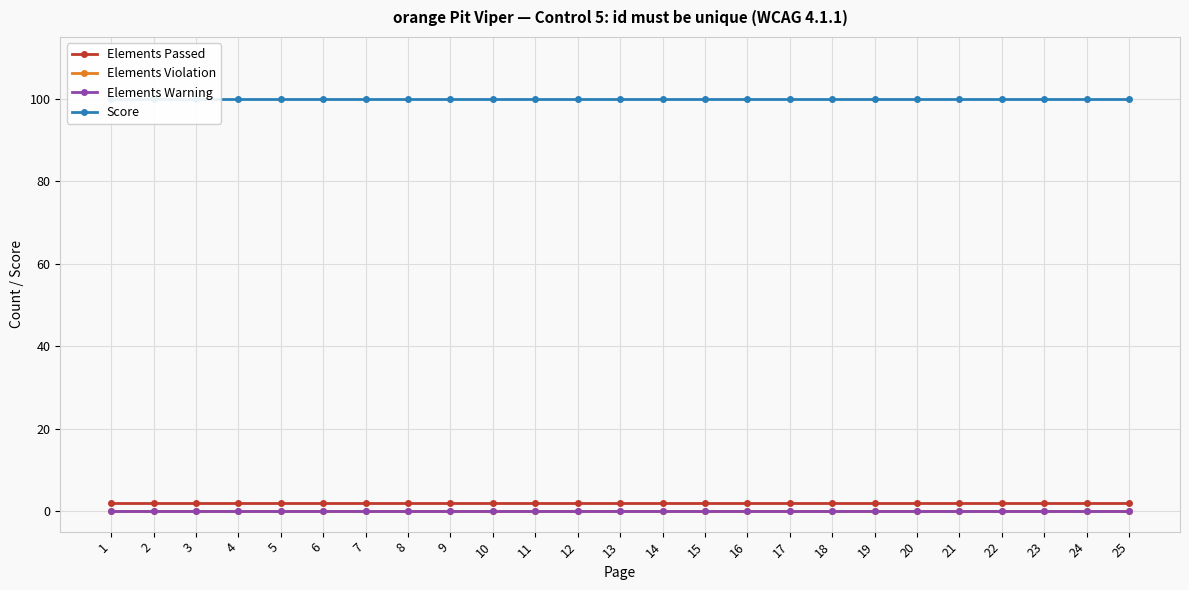

Reading right to left, transcribe all the data shown in this chart.

Elements Passed: 2	2	2	2	2	2	2	2	2	2	2	2	2	2	2	2	2	2	2	2	2	2	2	2	2
Elements Violation: 0	0	0	0	0	0	0	0	0	0	0	0	0	0	0	0	0	0	0	0	0	0	0	0	0
Elements Warning: 0	0	0	0	0	0	0	0	0	0	0	0	0	0	0	0	0	0	0	0	0	0	0	0	0
Score: 100	100	100	100	100	100	100	100	100	100	100	100	100	100	100	100	100	100	100	100	100	100	100	100	100